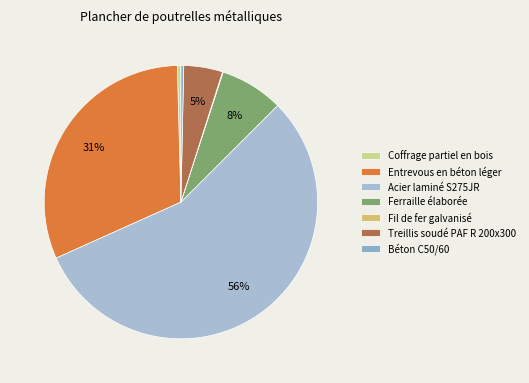

What is the change in value from Ferraille élaborée to Treillis soudé PAF R 200x300?

-0.7